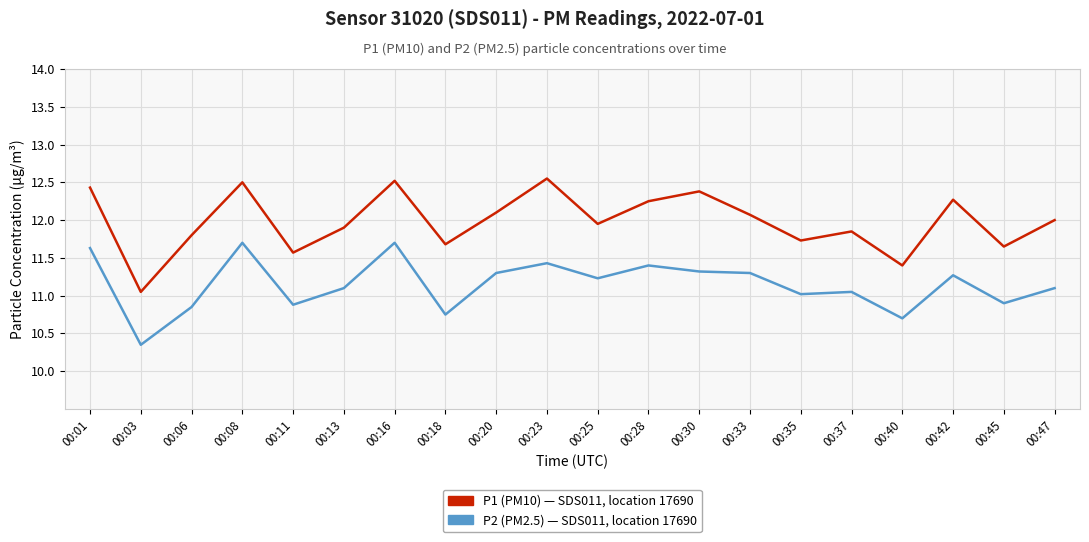

Count the number of categories in the chart.

20